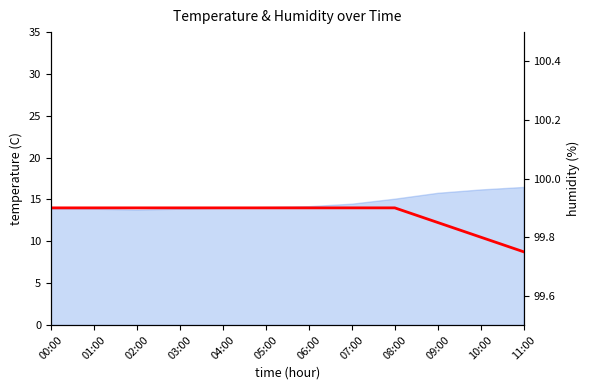

What is the ratio of the value at 00:00 to the value at 04:00?

1.0